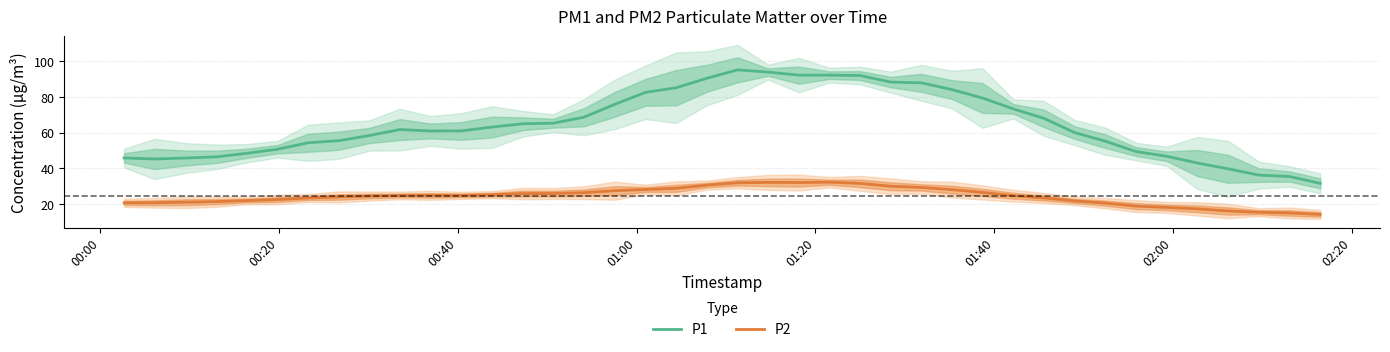

What is the minimum value for P1?

31.5